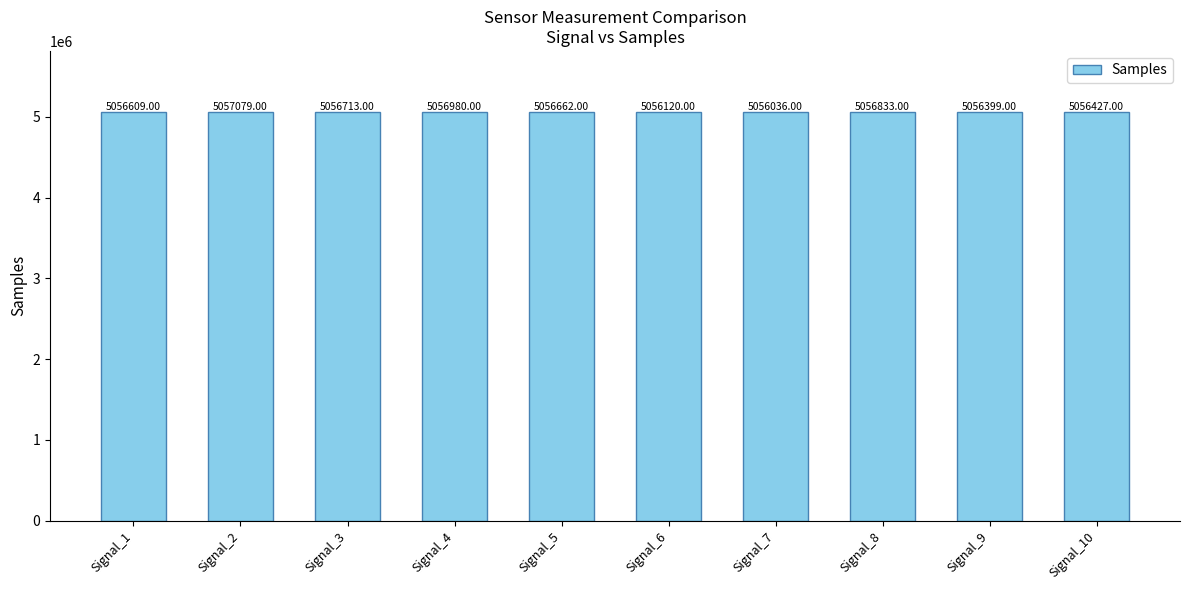

Reading left to right, list all the values displayed in this chart.

Signal_1=5056609	Signal_2=5057079	Signal_3=5056713	Signal_4=5056980	Signal_5=5056662	Signal_6=5056120	Signal_7=5056036	Signal_8=5056833	Signal_9=5056399	Signal_10=5056427